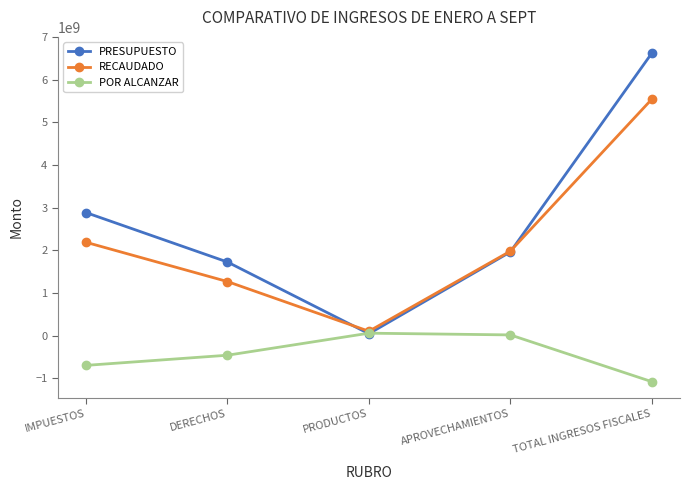

Reading left to right, transcribe all the data shown in this chart.

PRESUPUESTO: IMPUESTOS=2884280750	DERECHOS=1725981511	PRODUCTOS=45792731	APROVECHAMIENTOS=1961829144	TOTAL INGRESOS FISCALES=6617884136
RECAUDADO: IMPUESTOS=2188395381	DERECHOS=1268047122	PRODUCTOS=104307879	APROVECHAMIENTOS=1979903523	TOTAL INGRESOS FISCALES=5540653905
POR ALCANZAR: IMPUESTOS=-695885369	DERECHOS=-457934389	PRODUCTOS=58515148	APROVECHAMIENTOS=18074379	TOTAL INGRESOS FISCALES=-1077230231